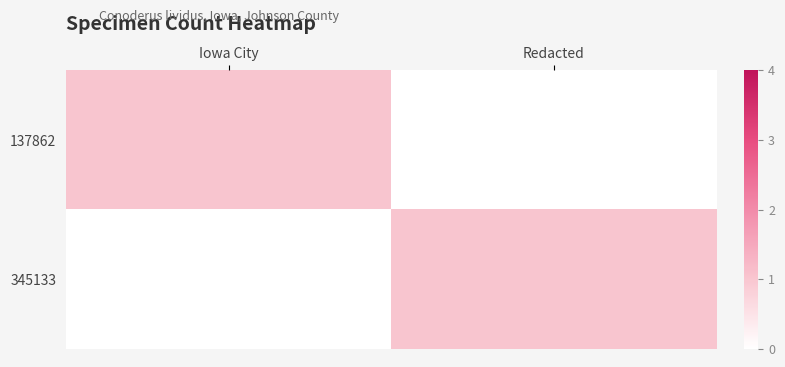

Count the number of data series in this chart.

2